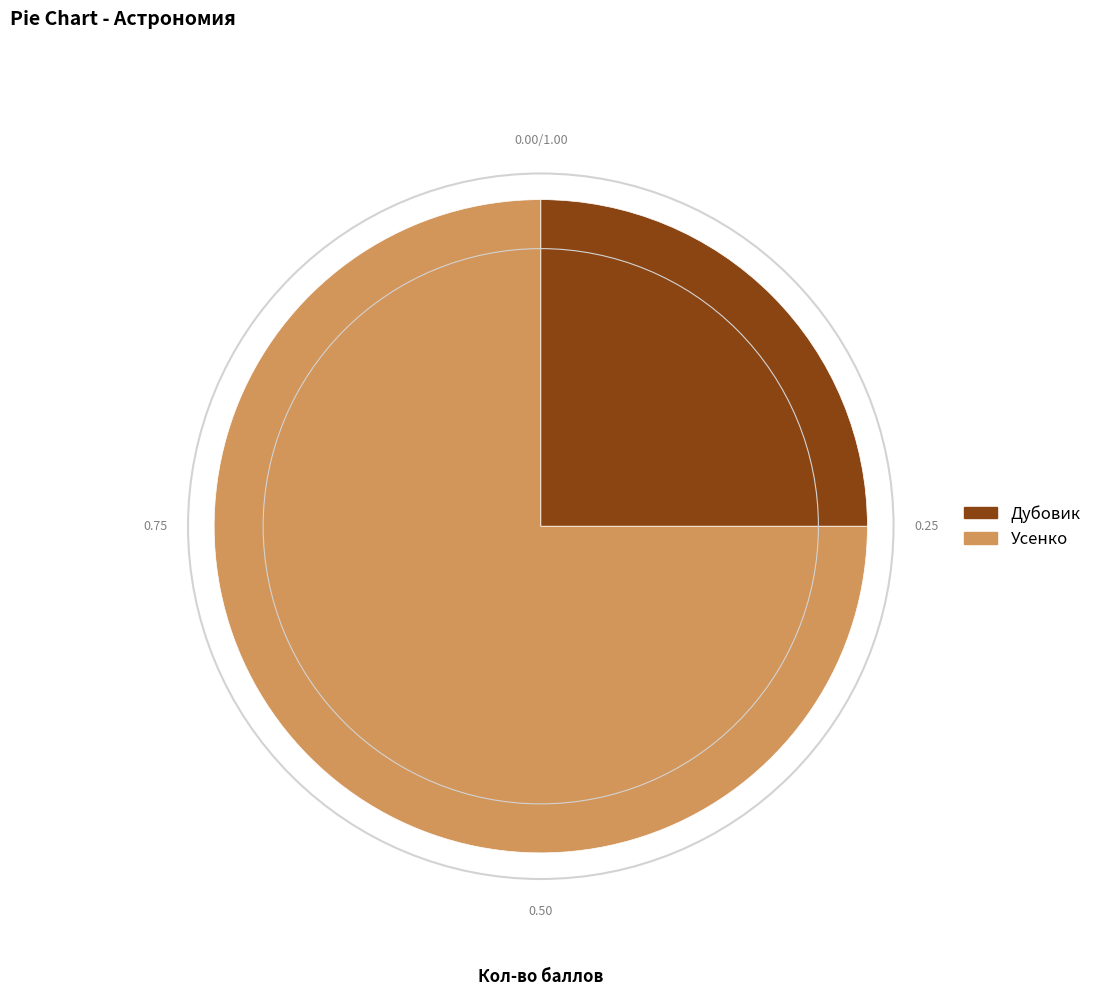

Rank the categories by value from lowest to highest.

Дубовик, Усенко